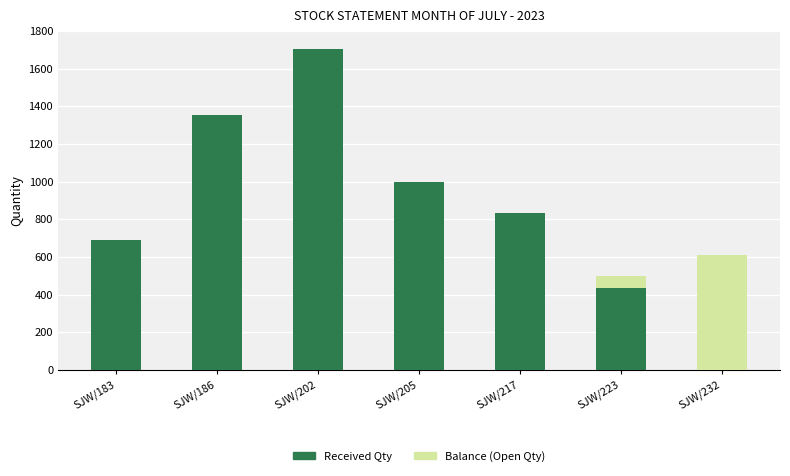

What is the highest value of the Received Qty series?

1706